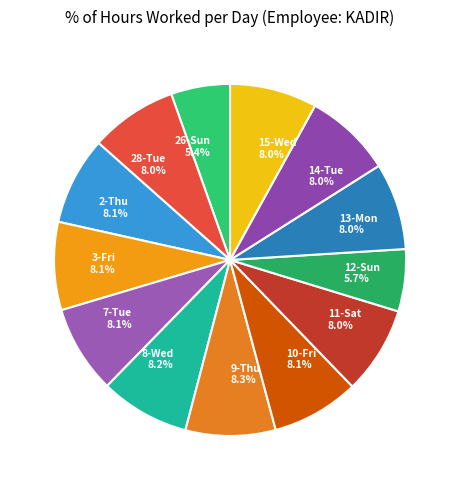

Is 8-Wed the majority of the pie?

No